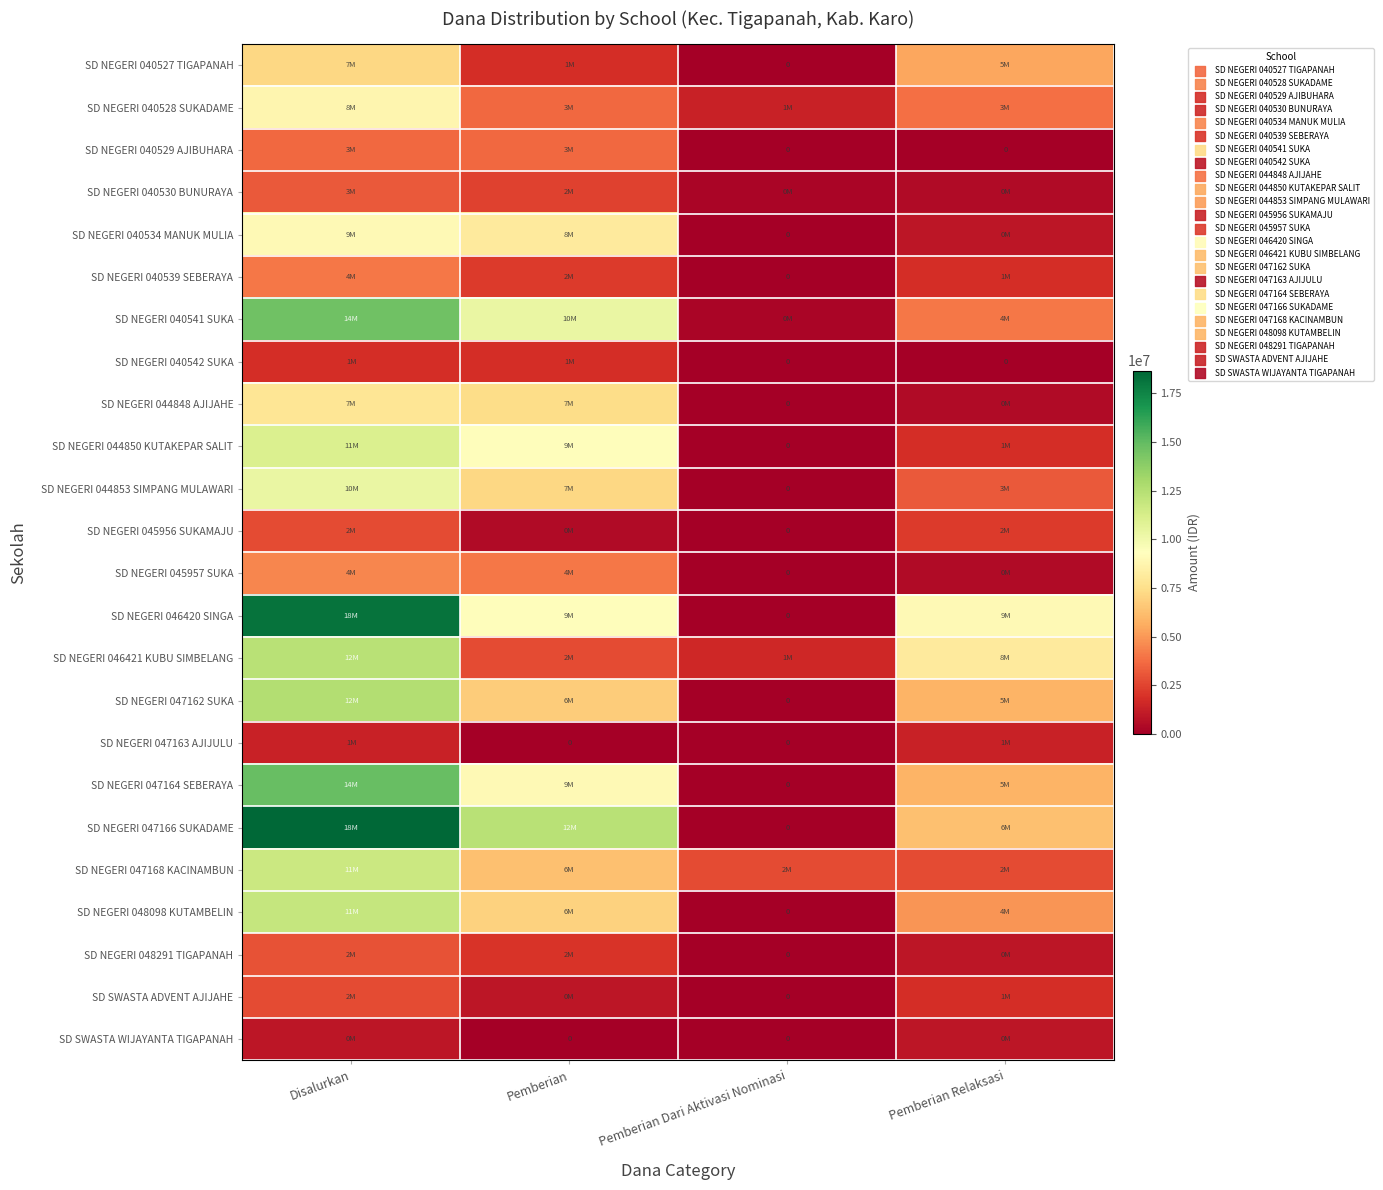

The SD NEGERI 040529 AJIBUHARA series shows 3600000 at Disalurkan. True or false?

True